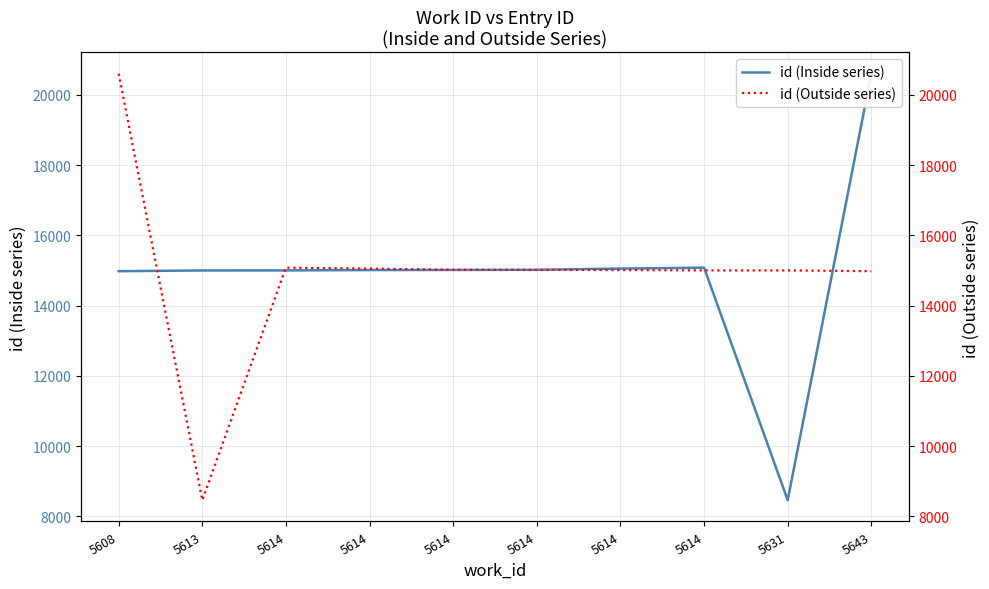

What is the maximum value for id (Inside series)?

20604